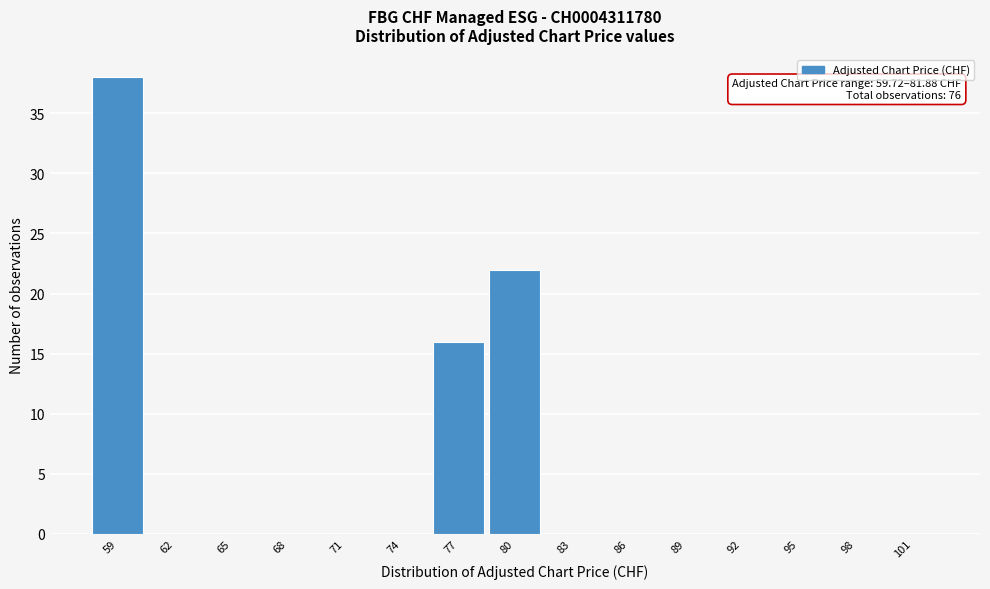

Reading left to right, list all the values displayed in this chart.

59=38	62=0	65=0	68=0	71=0	74=0	77=16	80=22	83=0	86=0	89=0	92=0	95=0	98=0	101=0